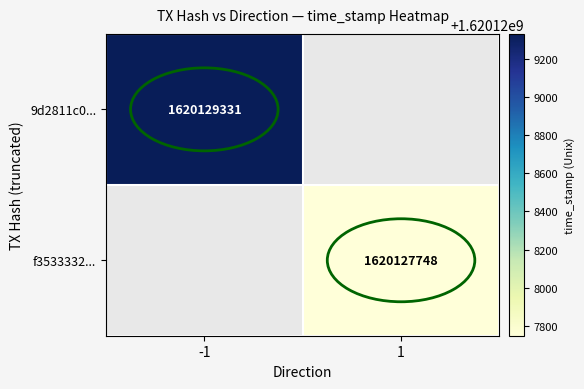

Reading left to right, transcribe all the data shown in this chart.

9d2811c0319783ff54e86e73dad33a7ffd14aa5: direction=-1	time_stamp=1620129331
f3533332db5b1bfae4c5ff76302619da419e636: direction=1	time_stamp=1620127748